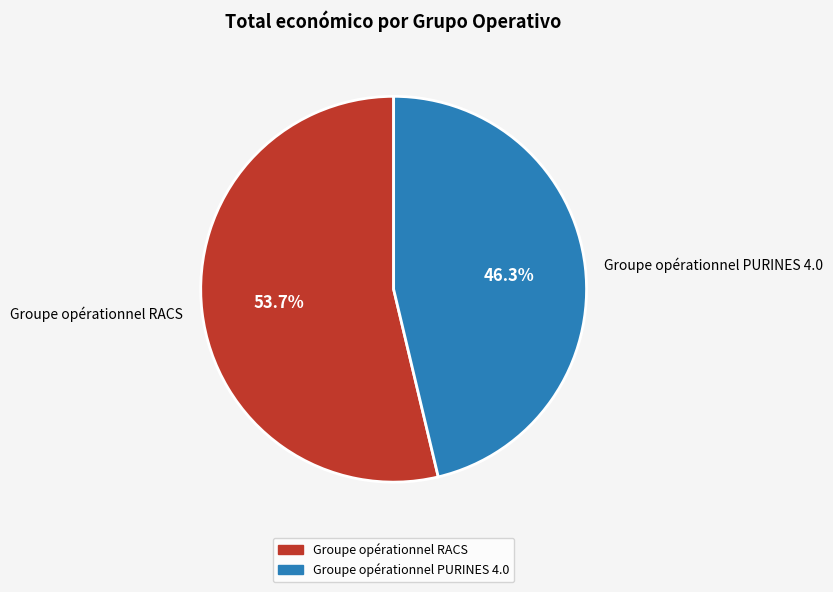

To the nearest percent, what is the difference between the Groupe opérationnel RACS and Groupe opérationnel PURINES 4.0 slice percentages?

7%